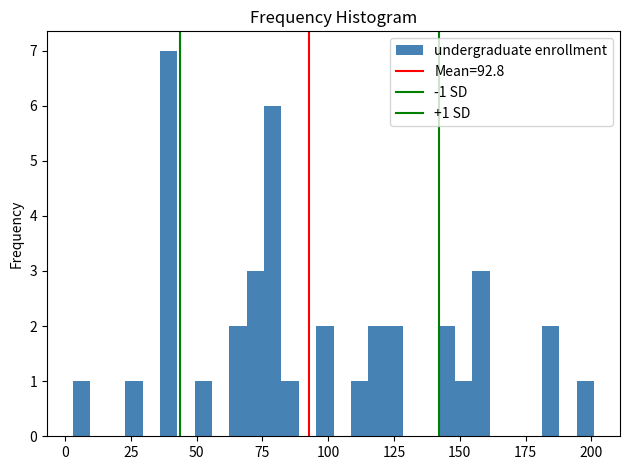

Around what value on the x-axis is the tallest bar? Give the approximate position of its centre, as read against the axis.

40